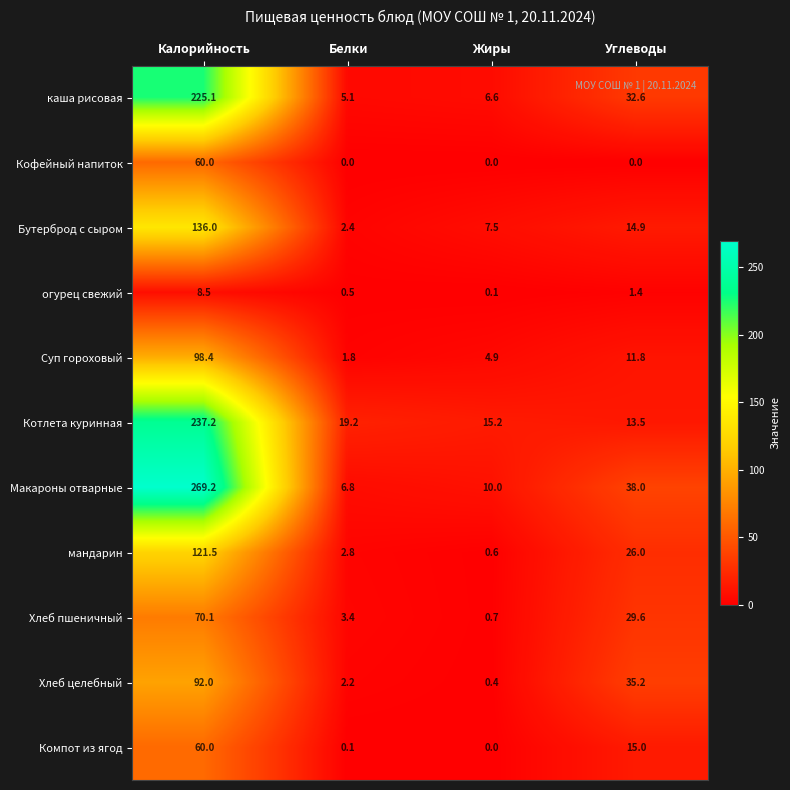

At which category is the sum across all series the highest?

Калорийность